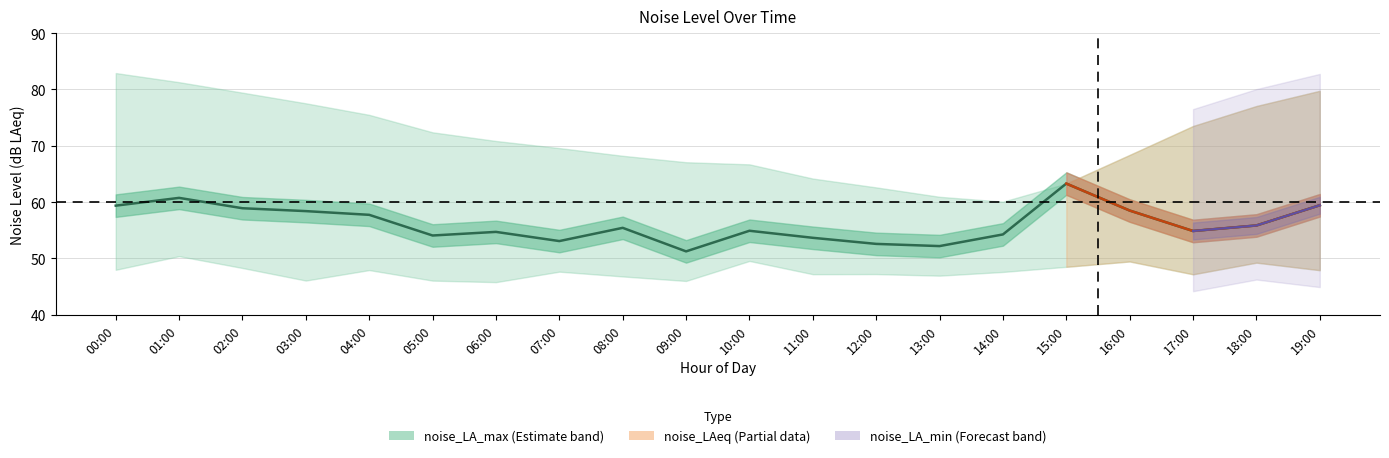

What position from the left is 09:00?

10